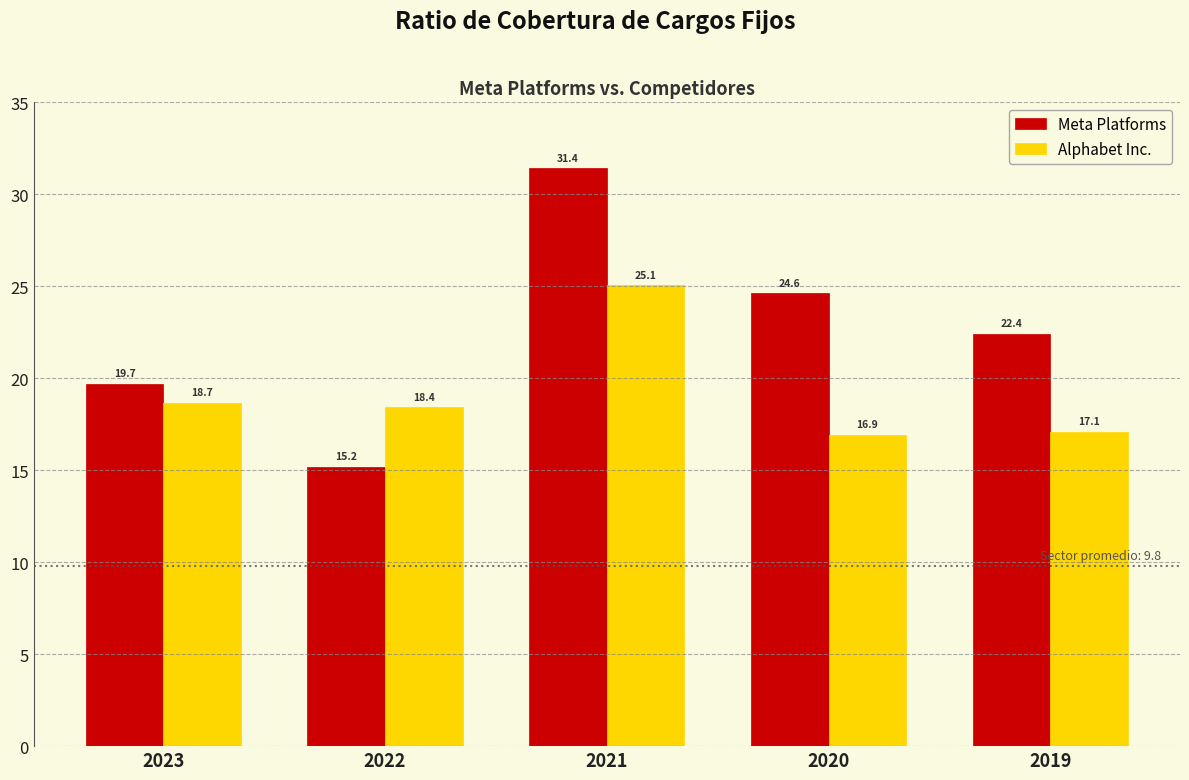

Reading left to right, list all the values displayed in this chart.

Meta Platforms: 2023=19.7	2022=15.2	2021=31.4	2020=24.6	2019=22.4
Alphabet Inc.: 2023=18.7	2022=18.4	2021=25.1	2020=16.9	2019=17.1